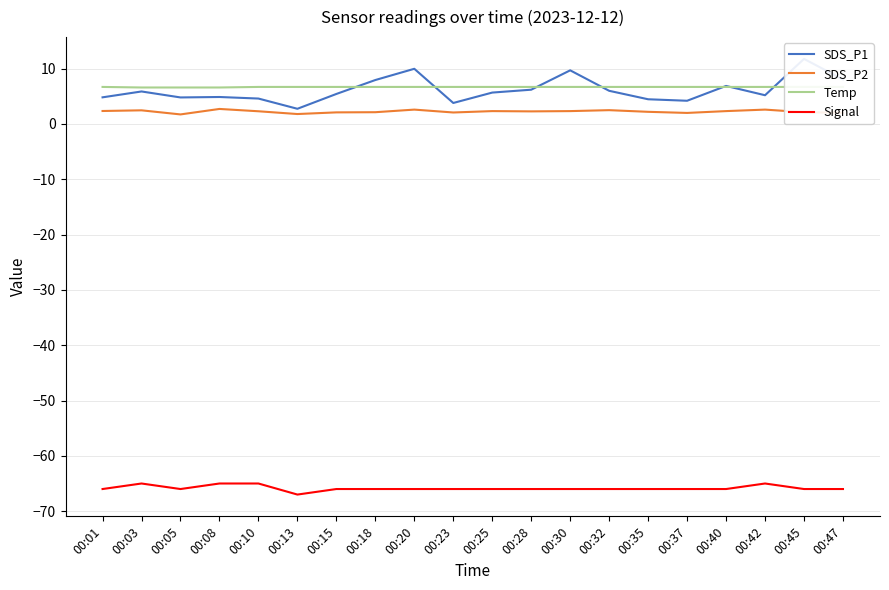

What is the total value across all series at 00:20?

-46.7